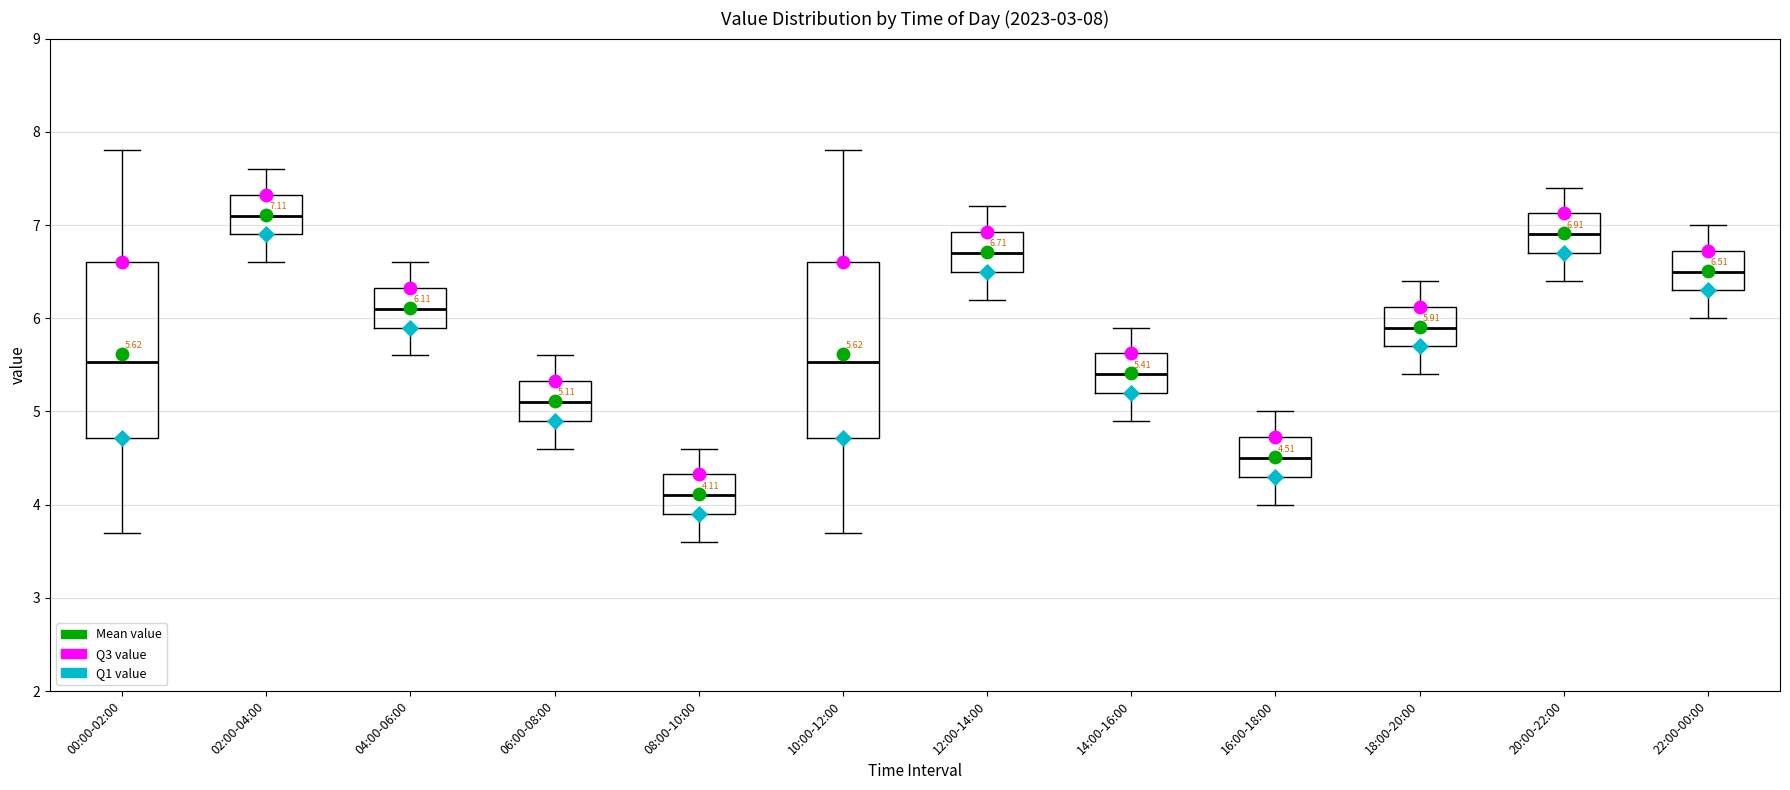

Which box's median line is the lowest?

08:00-10:00